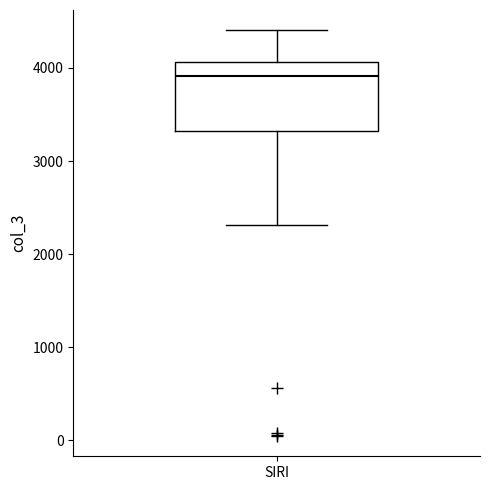

Read this box plot against the y-axis: the position of the median line, the range covered by the box, and the ends of both whiskers. The values are not printed on the chart, so give them approximately, as read against the axis.

median 3900, box 3300 to 4100, whiskers 2300 to 4400